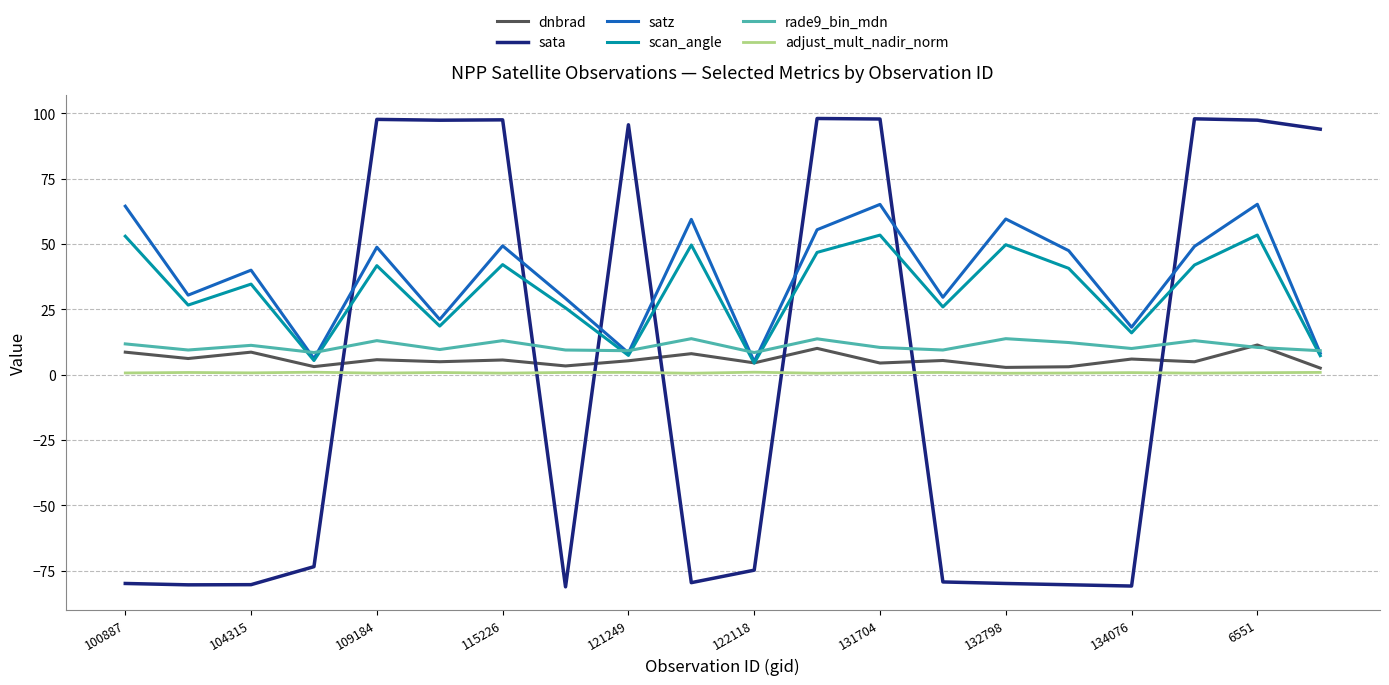

What is the maximum value for satz?

65.3